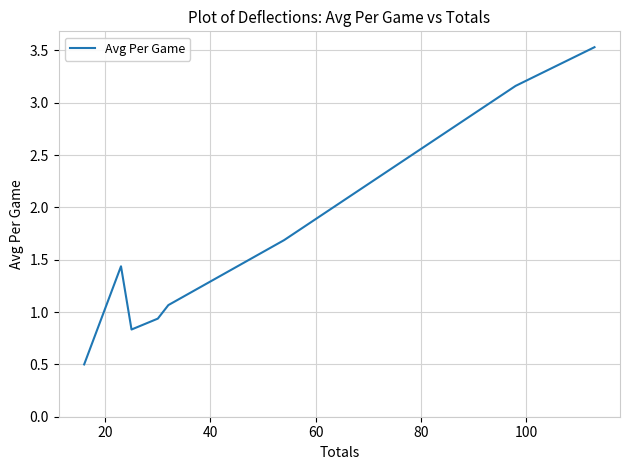

What is the difference between the maximum and minimum values?

3.0